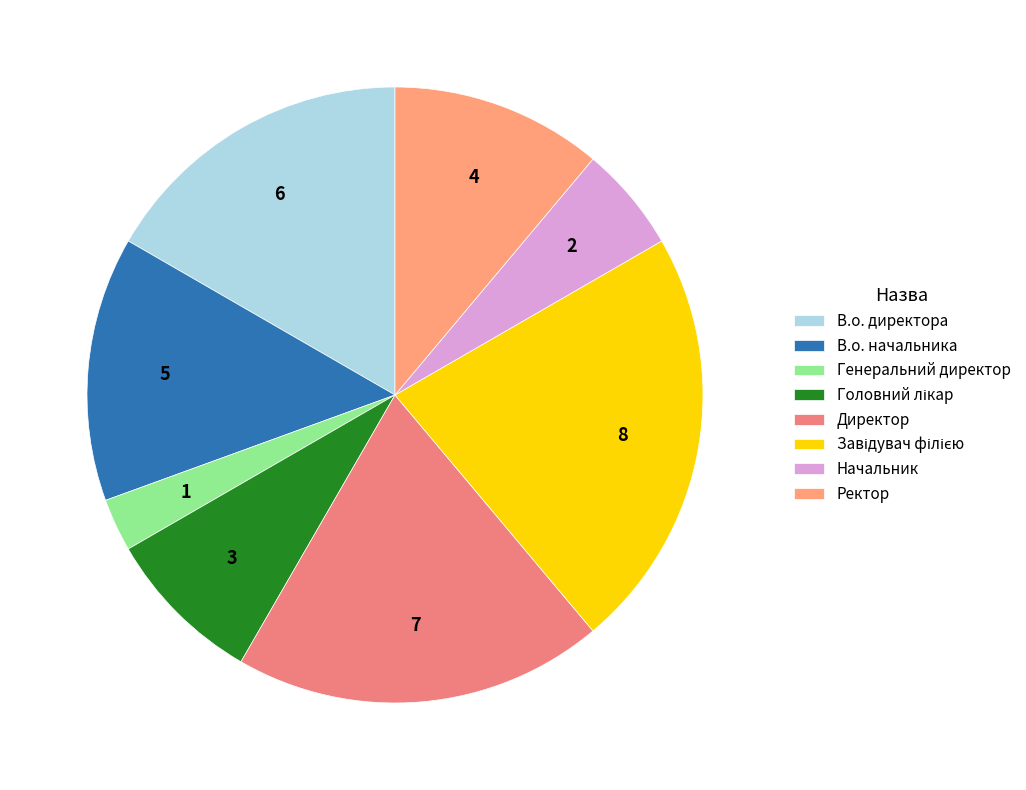

To the nearest percent, what is the difference between the Директор and Головний лікар slice percentages?

11%